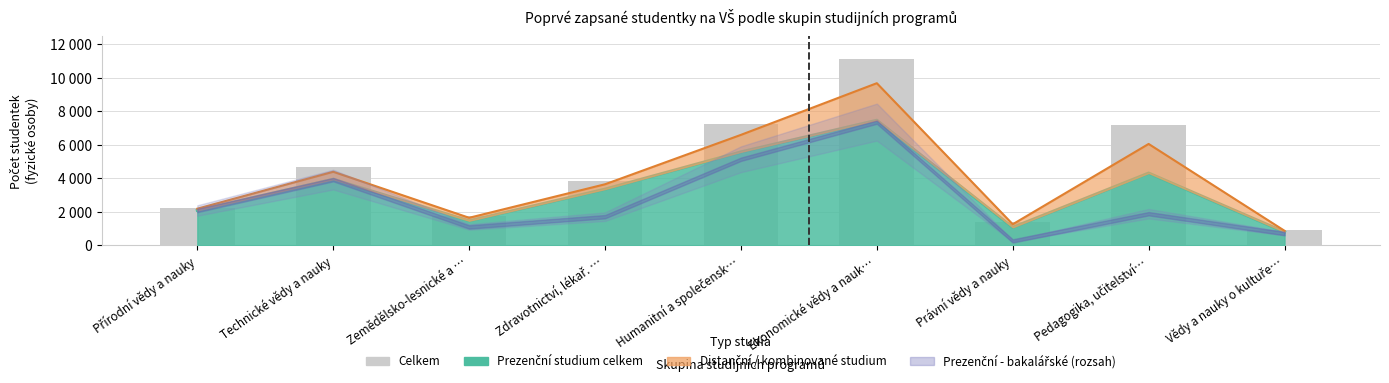

What is the change in value from Zdravotnictví, lékař. … to Humanitní a společensk…?

+3429